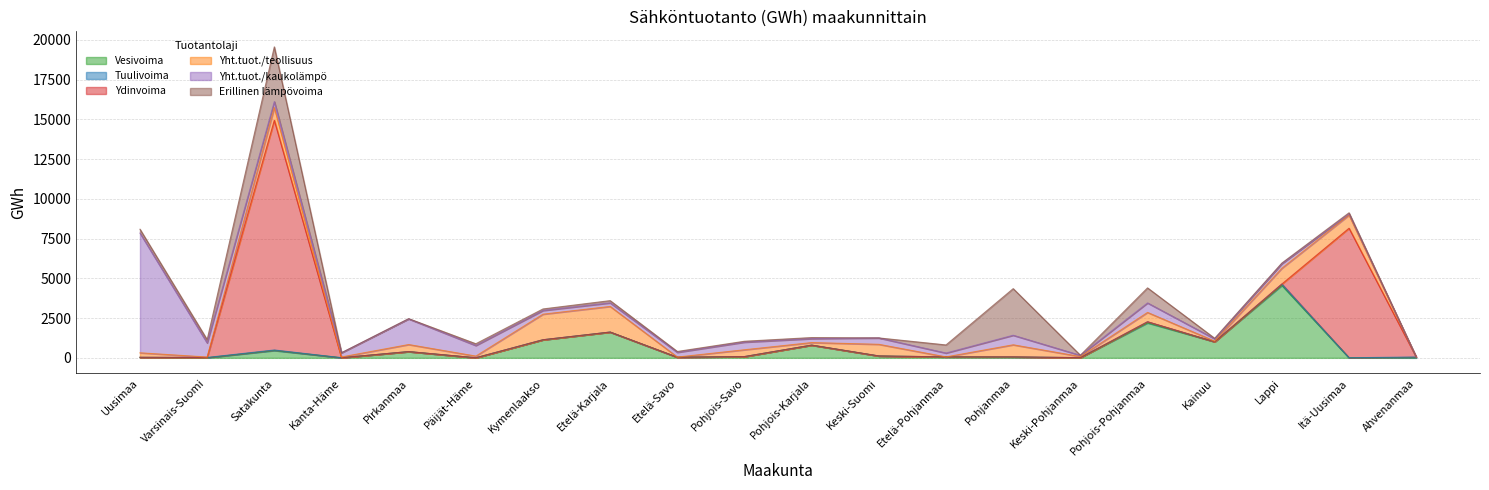

Which series ends up on top after the final intersection of Ydinvoima and Yht.tuot./teollisuus?

Ydinvoima